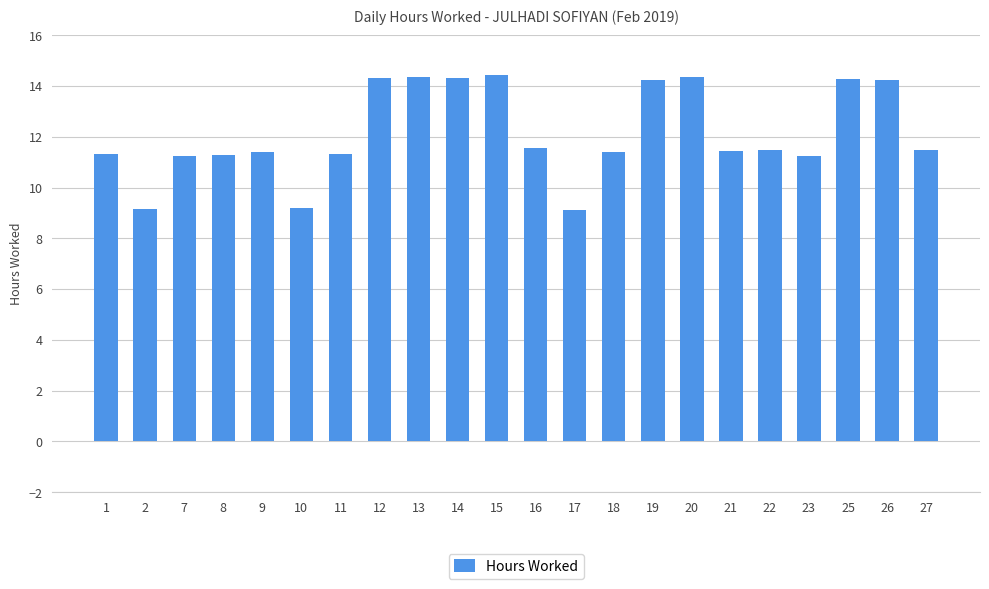

Between 12 and 23, which is larger?

12